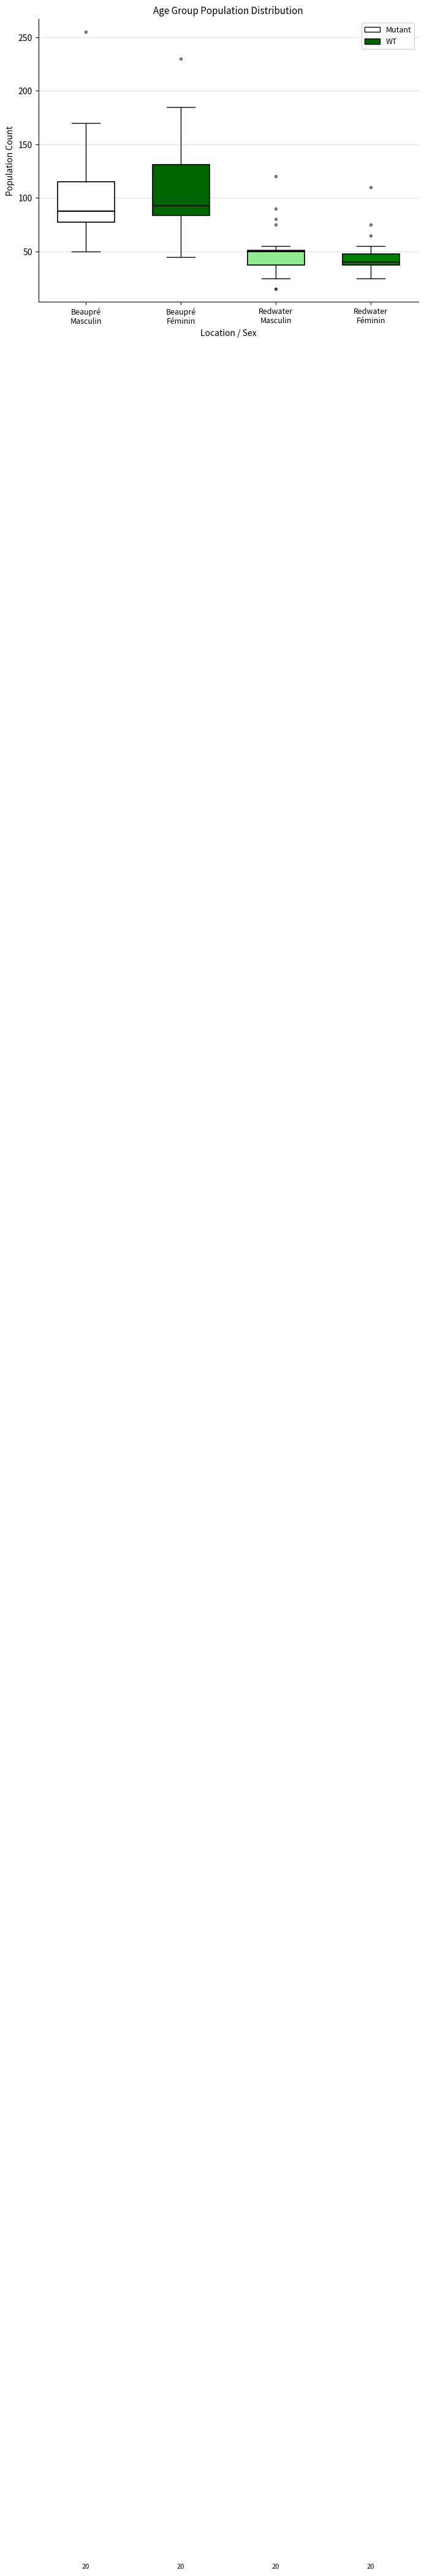

Which box has the lowest median line?

Redwater Féminin